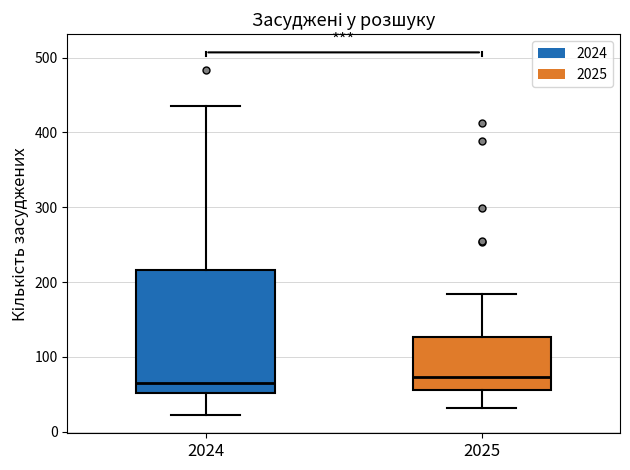

Reading left to right, read every box against the y-axis: the position of its median line, the range the box covers, and the ends of its whiskers. The values are not printed on the chart, so give them approximately, as read against the axis.

2024: median 70, box 50 to 220, whiskers 20 to 440
2025: median 70, box 60 to 130, whiskers 30 to 180